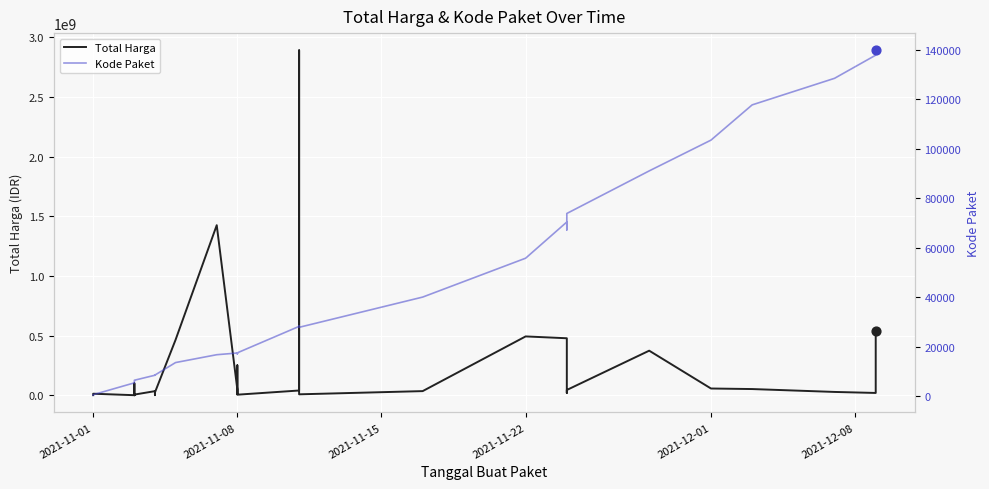

Which series has the largest total across all categories?

Total Harga